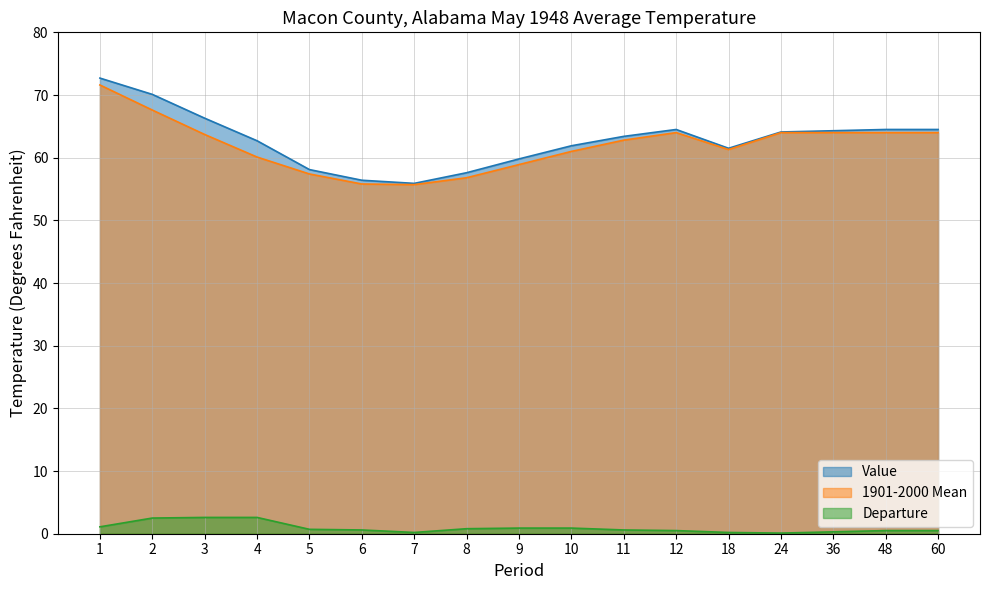

What is the maximum value for 1901-2000 Mean?

71.6